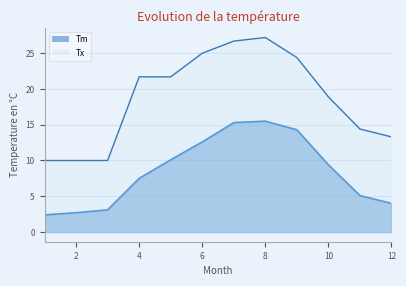

True or false: Tx has a value of 13.9 at 2.

False